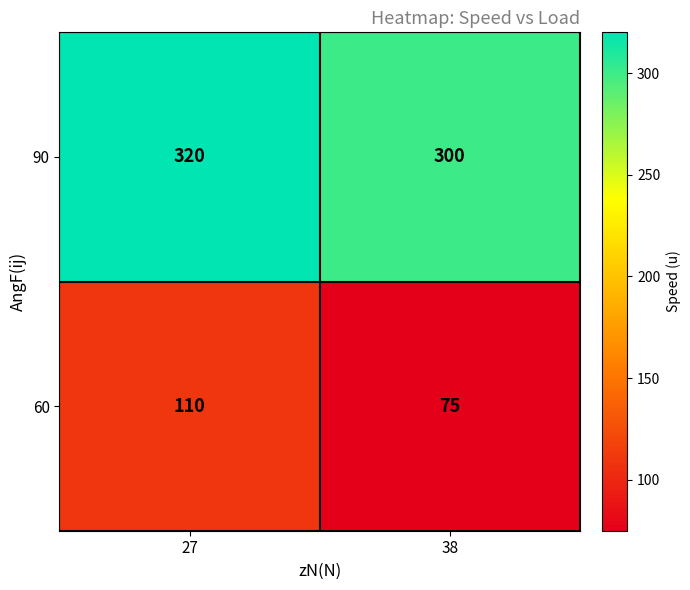

How many categories are shown in the chart?

2